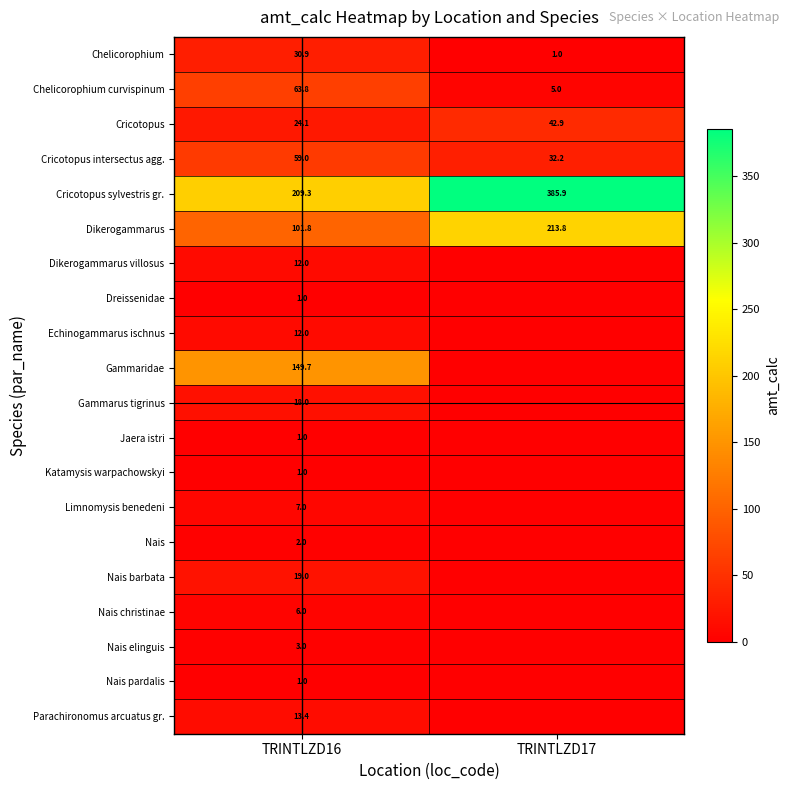

What is the difference between the highest and lowest values at TRINTLZD16?

208.3